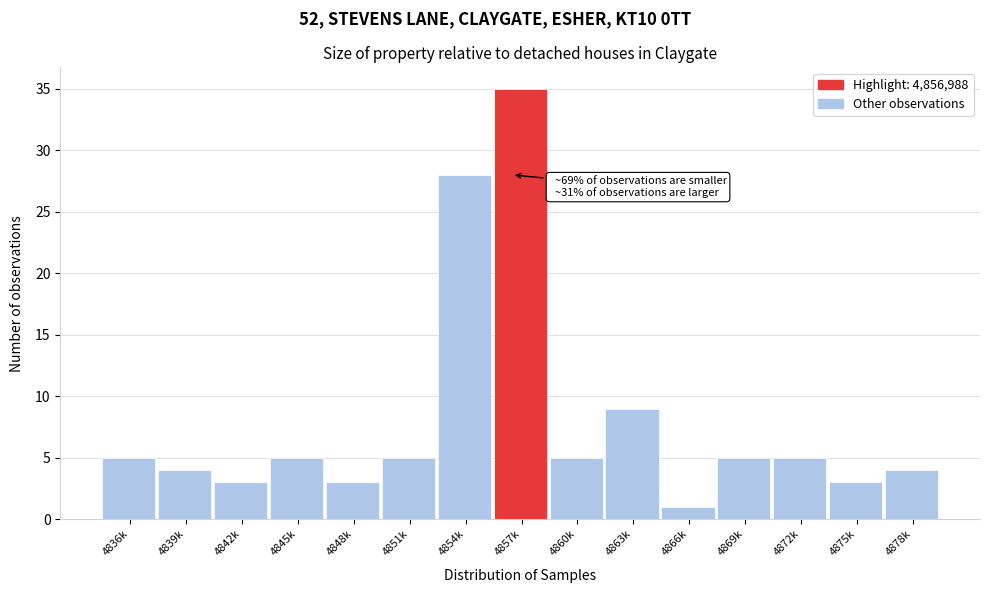

Reading left to right, what are all the values shown in this chart?

4836k=5	4839k=4	4842k=3	4845k=5	4848k=3	4851k=5	4854k=28	4857k=35	4860k=5	4863k=9	4866k=1	4869k=5	4872k=5	4875k=3	4878k=4